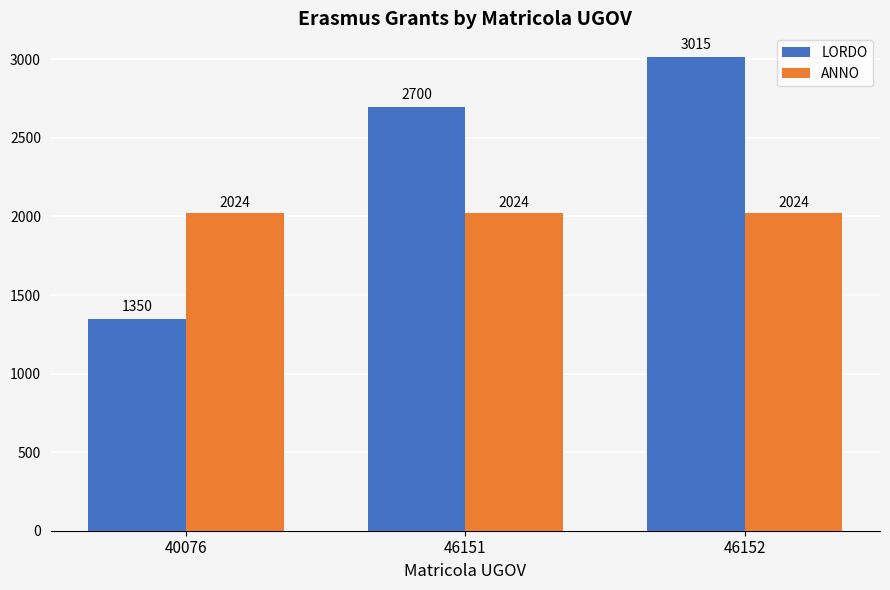

Reading left to right, what are all the values shown in this chart?

LORDO: 40076=1350	46151=2700	46152=3015
ANNO: 40076=2024	46151=2024	46152=2024